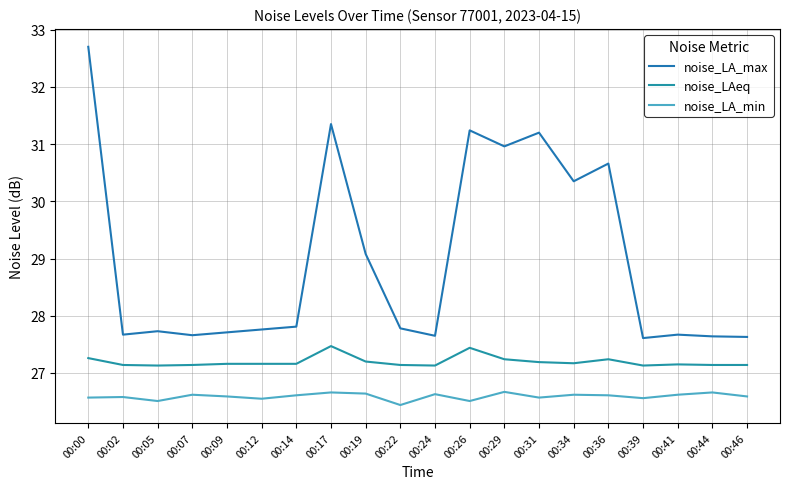

How many series are shown in this chart?

3